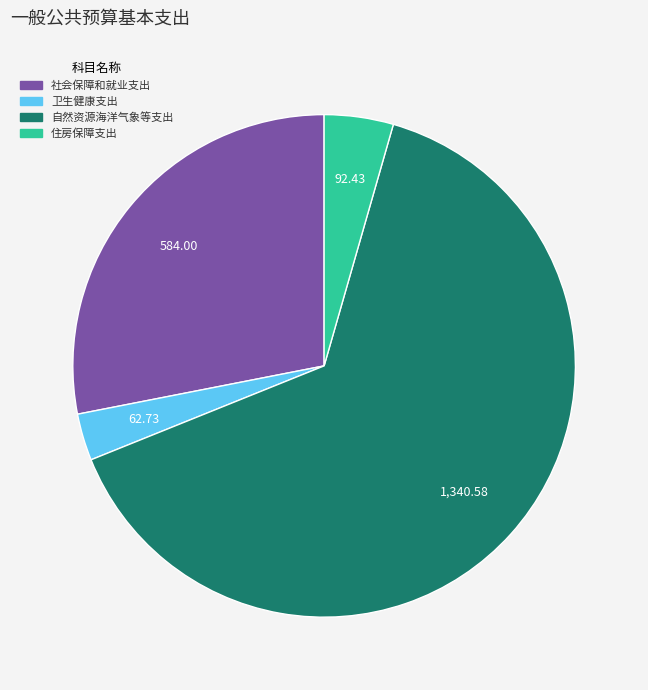

Rank the categories by value from lowest to highest.

卫生健康支出, 住房保障支出, 社会保障和就业支出, 自然资源海洋气象等支出